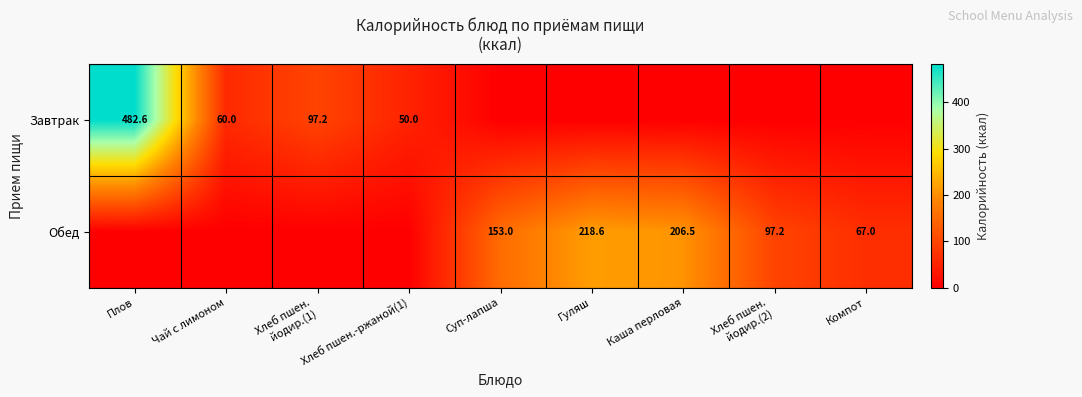

Which has a higher value, Каша перловая or Суп-лапша?

Каша перловая